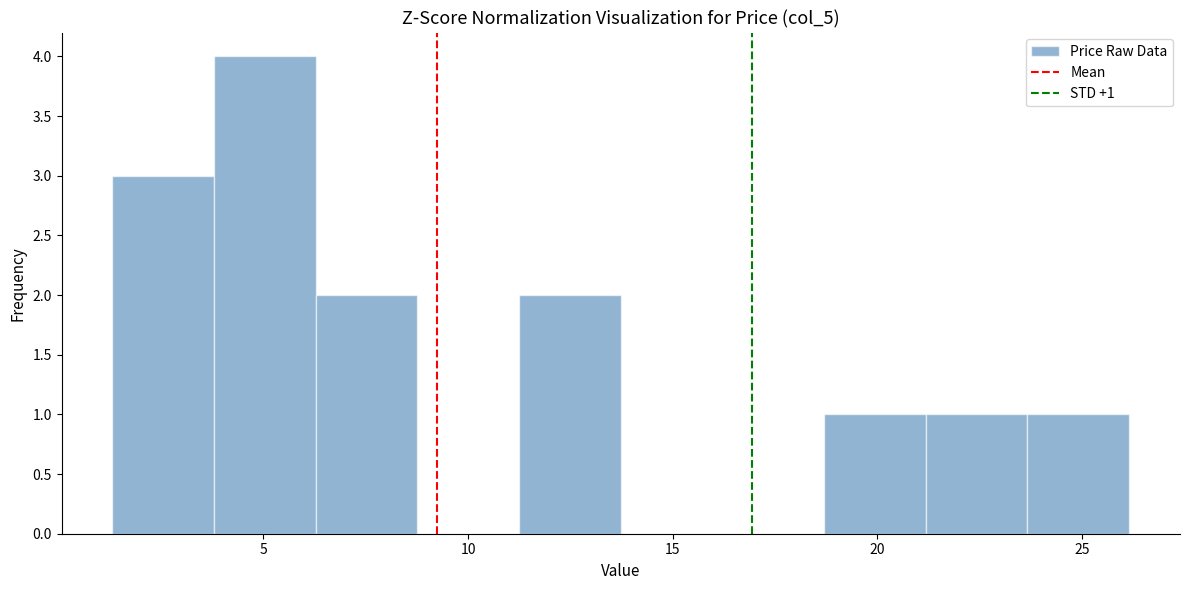

Which range on the x-axis has the tallest bar?

4.0 to 6.5